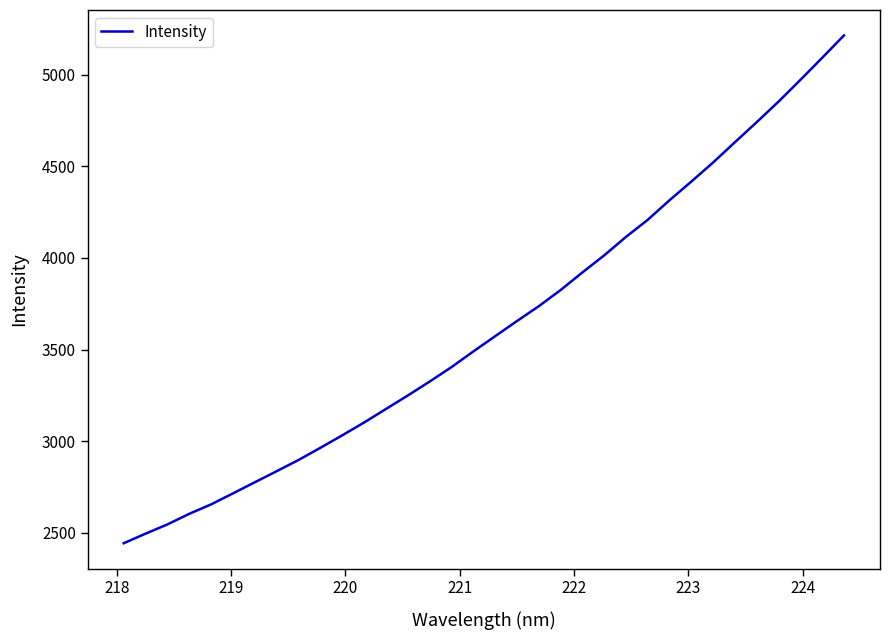

What is the maximum value shown in the chart?

5215.2